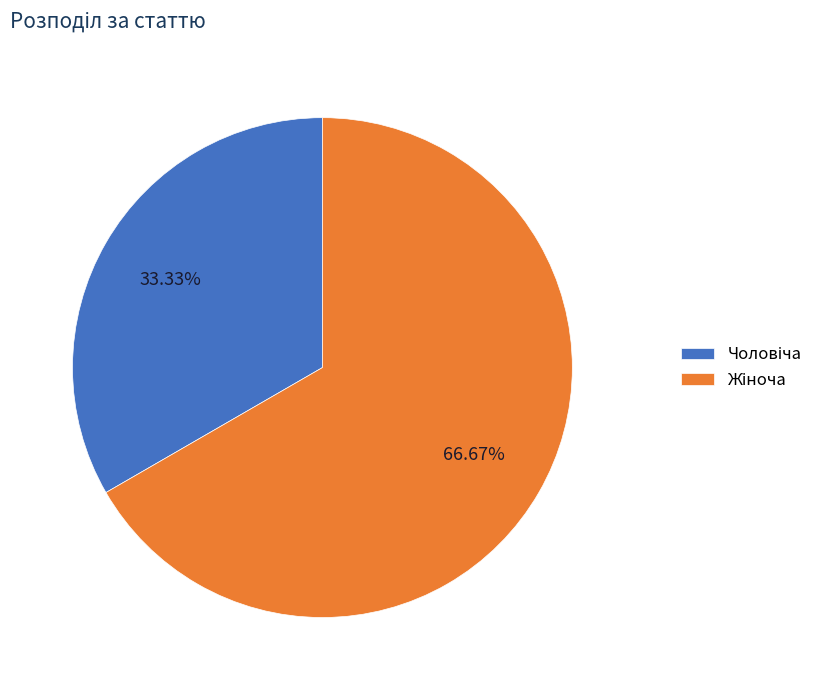

Is there any slice that represents more than half of the pie?

Yes